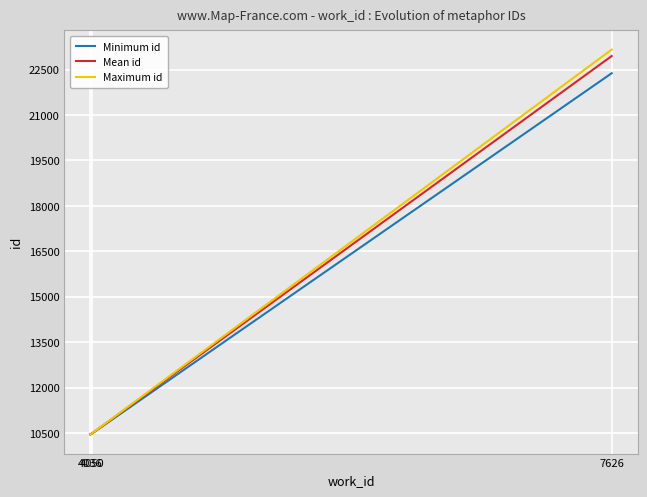

What is the minimum value for Mean id?

10453